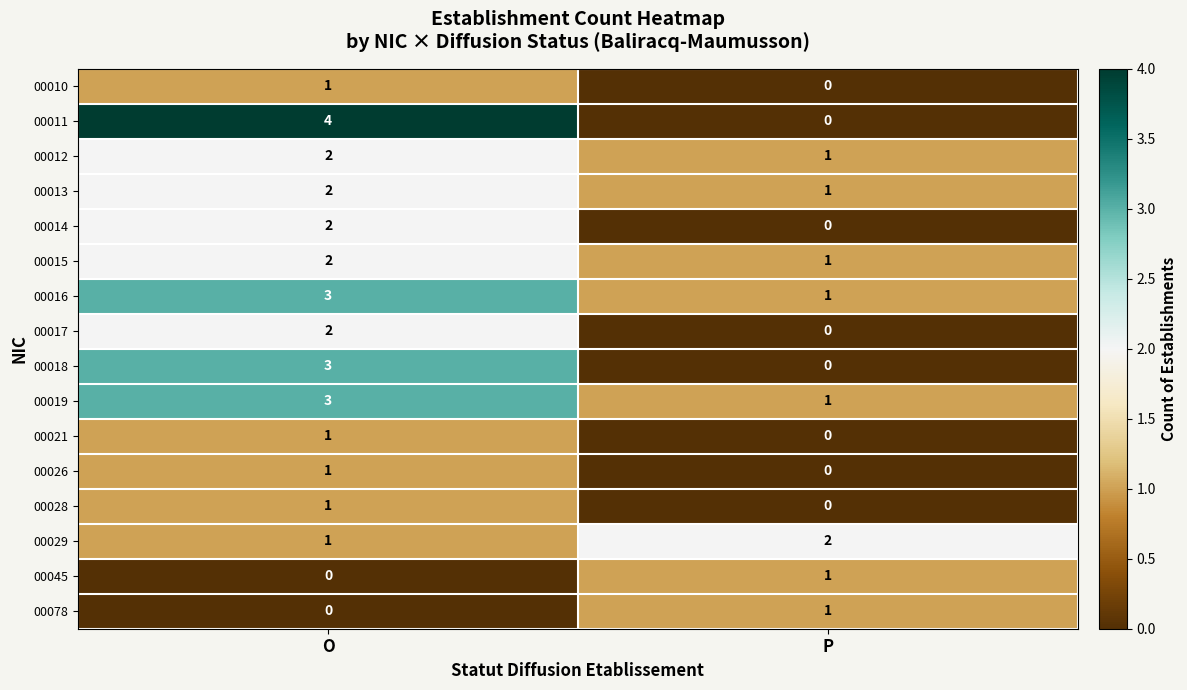

True or false: 00028 has a value of 0 at O.

False